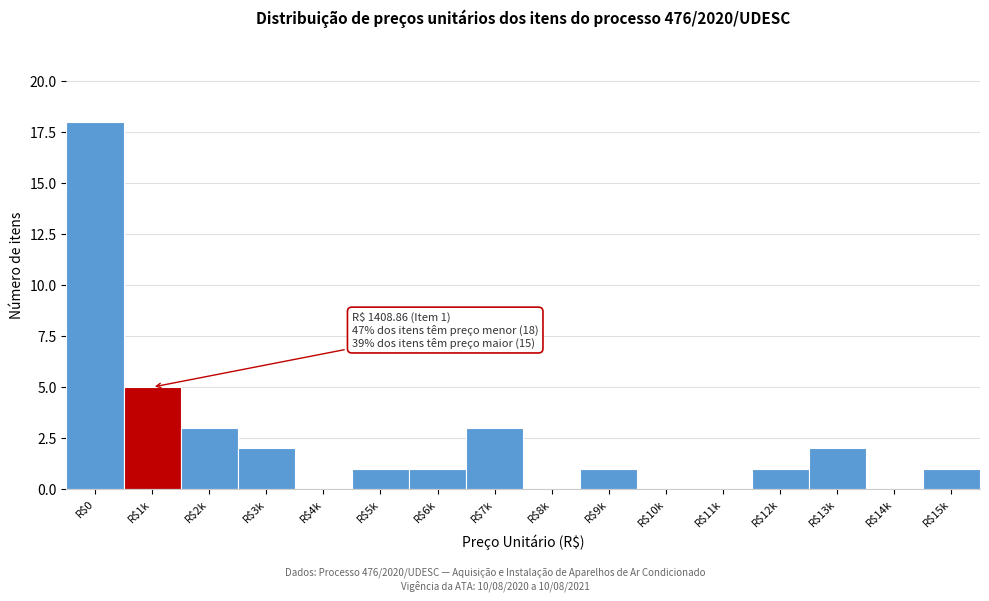

Is it true that the value at R$13k is 2?

True